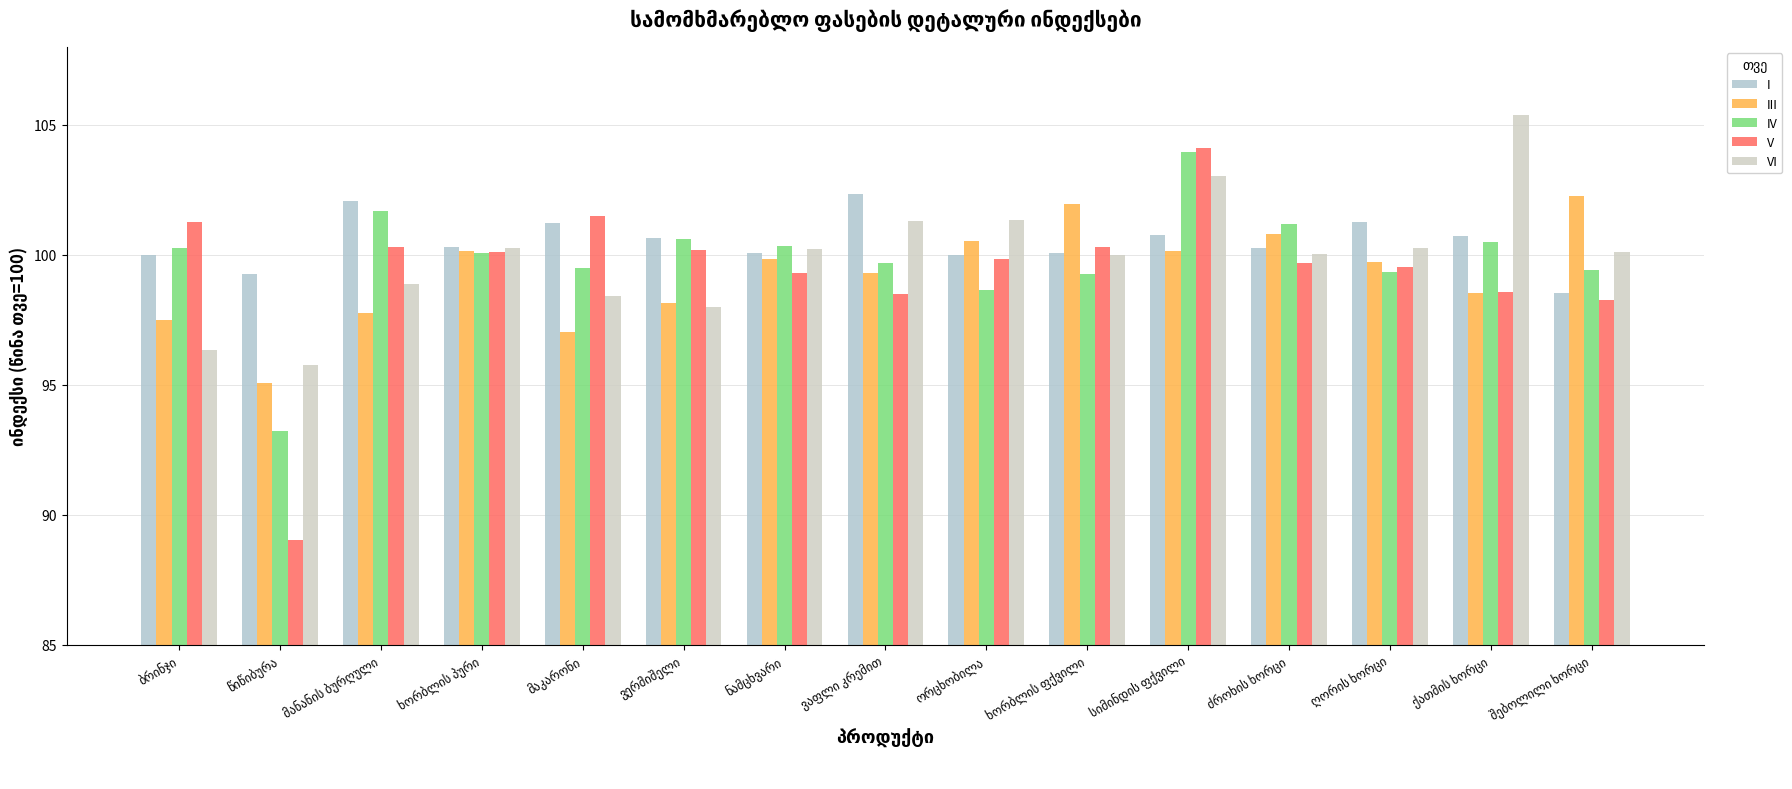

Which category has the highest value across all series?

ქათმის ხორცი